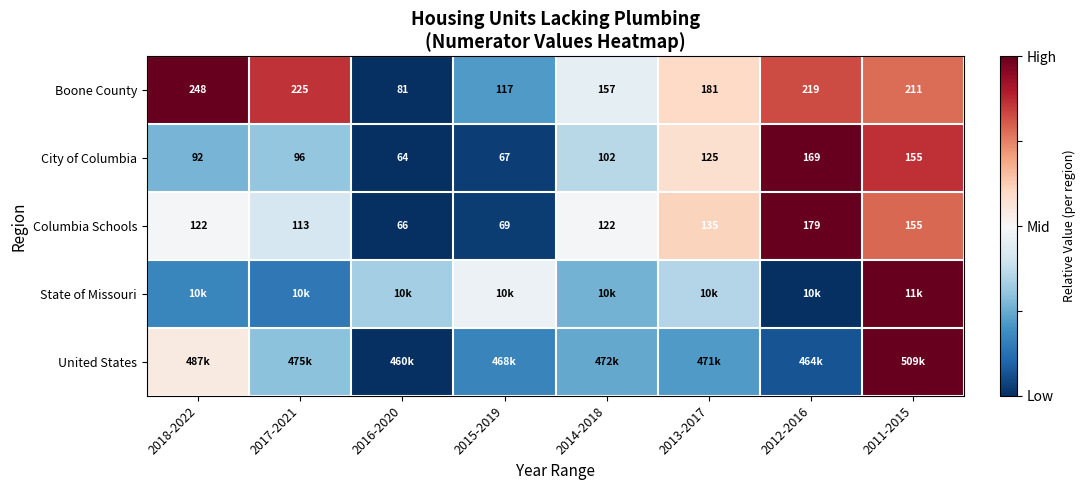

How many values in the Columbia Schools series are below 122?

3